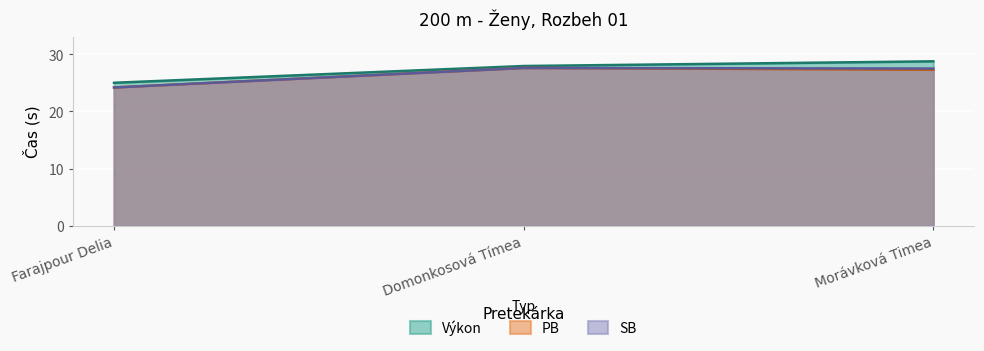

What is the spread (max minus min) of values at Domonkosová Tímea?

0.3